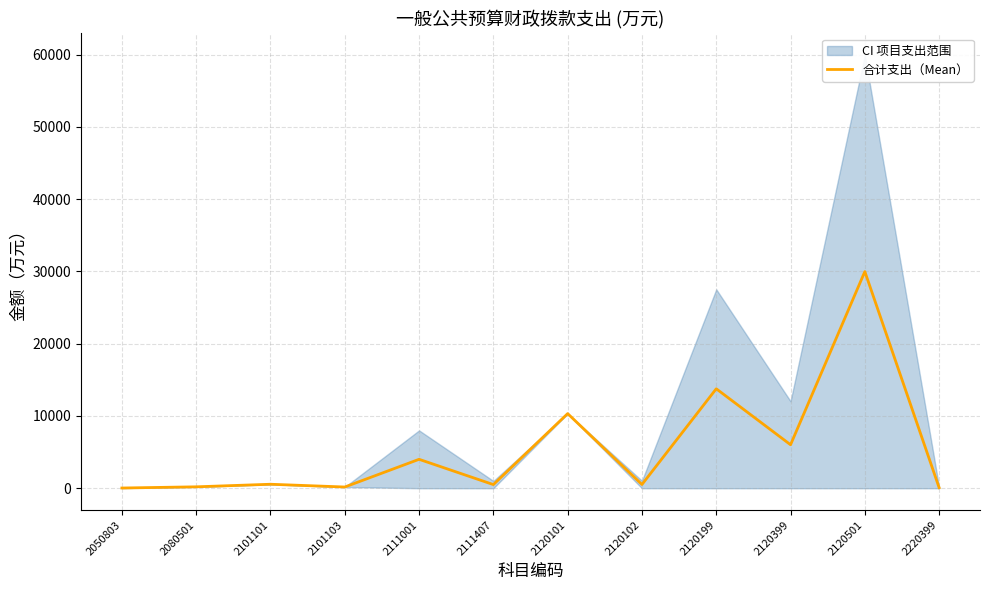

What is the average value?

5510.9